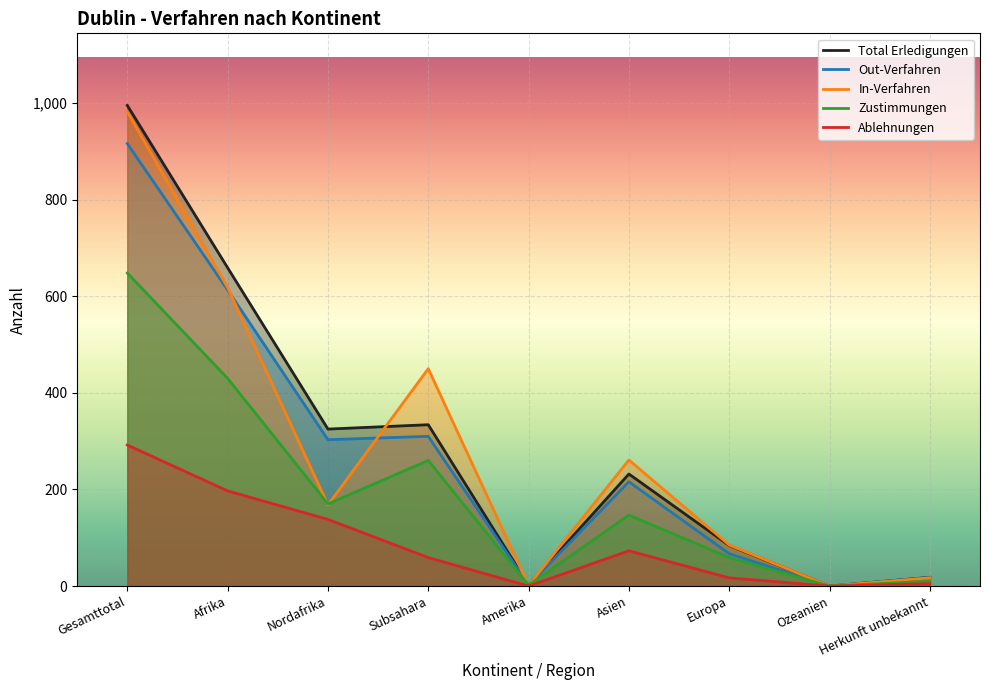

Rank the categories by Zustimmungen value from lowest to highest.

Ozeanien, Amerika, Herkunft unbekannt, Europa, Asien, Nordafrika, Subsahara, Afrika, Gesamttotal